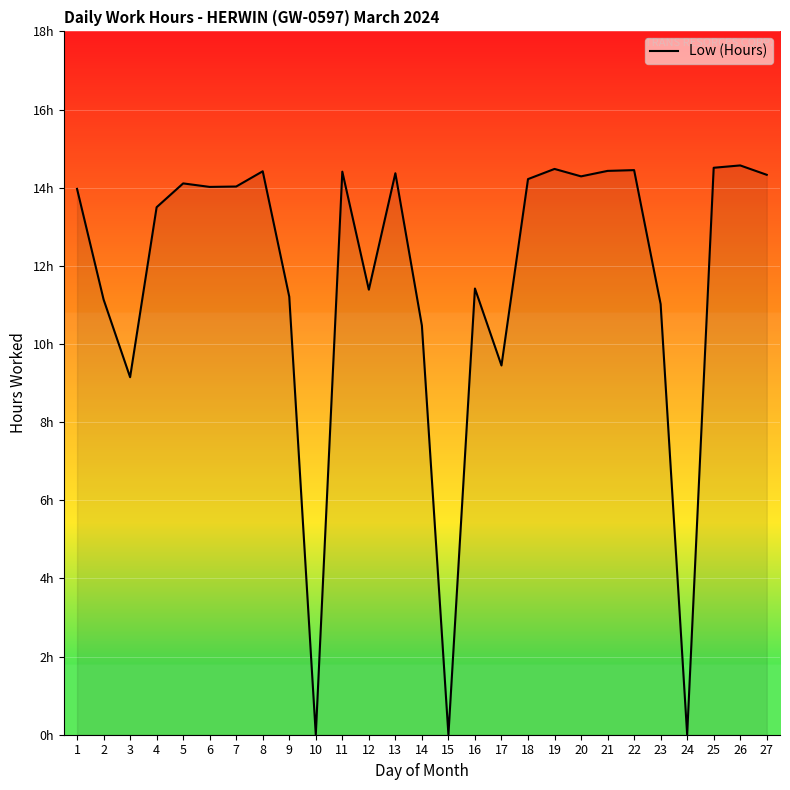

At which label is the value closest to 7?

3